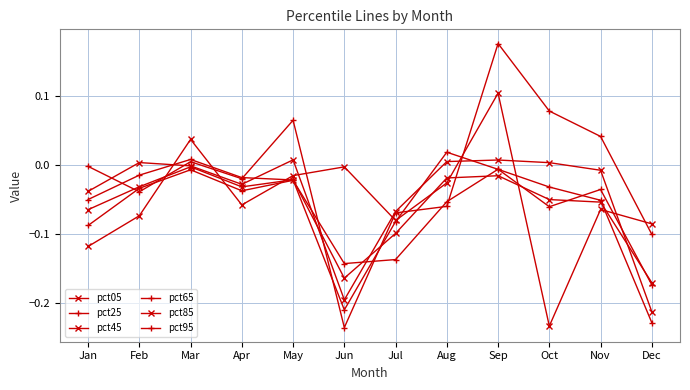

Which series has the largest range (max minus min)?

pct95